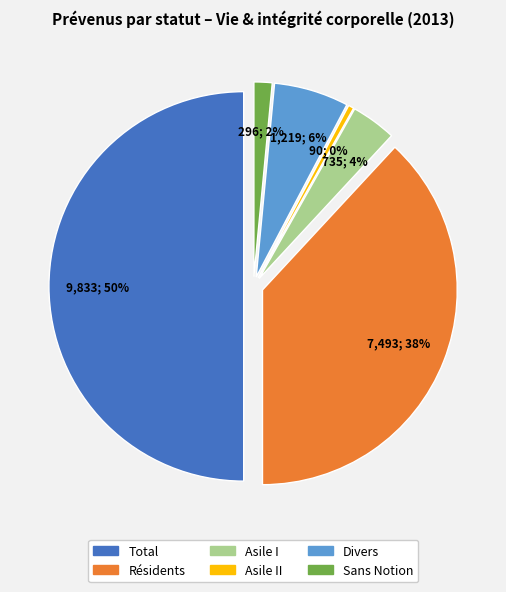

How many slices are in this pie chart?

6